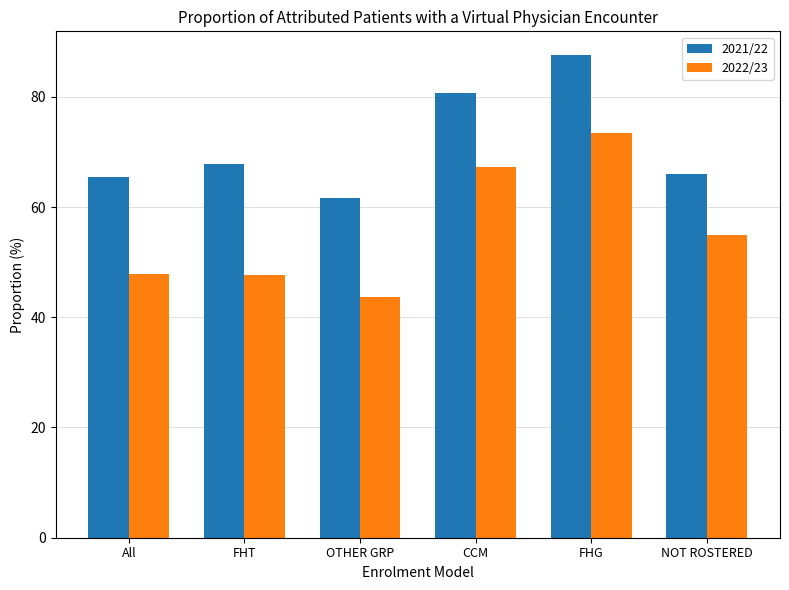

What is the minimum value shown in the chart?

43.6